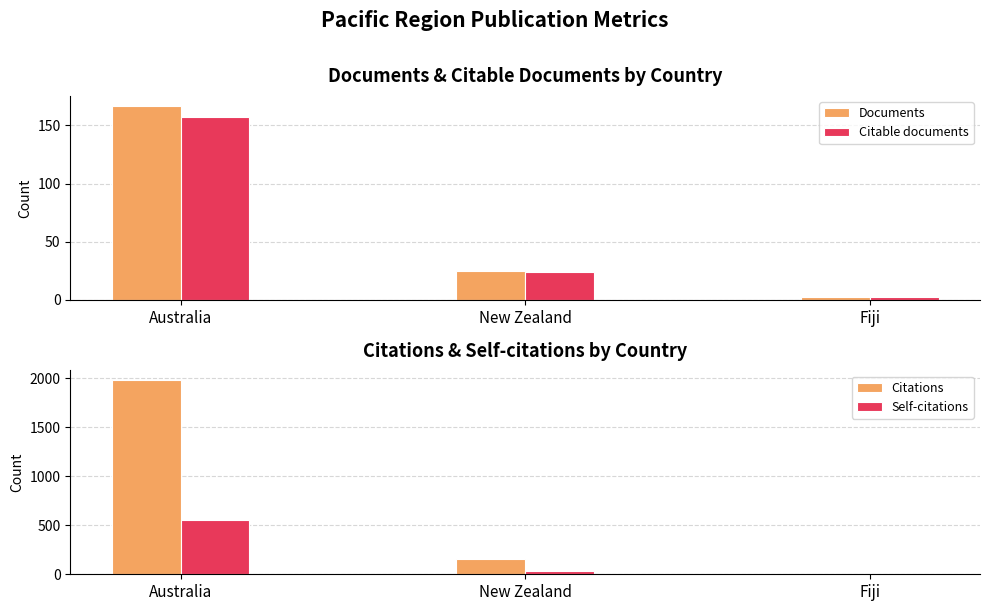

Which series has the largest total across all categories?

Citations